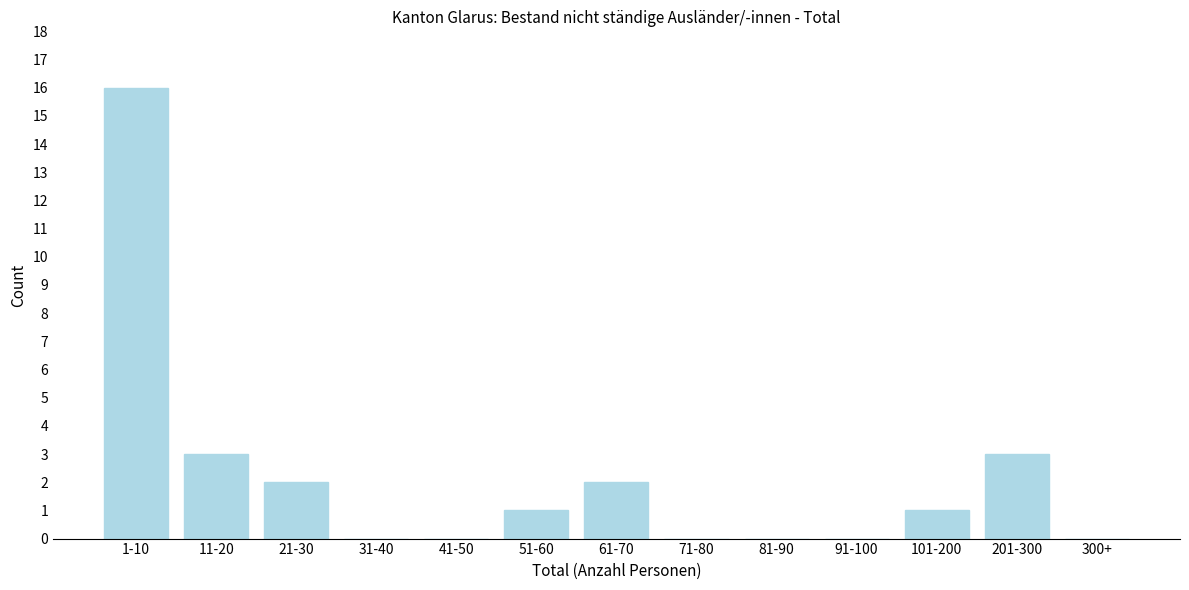

Reading left to right, what are all the values shown in this chart?

1-10=16	11-20=3	21-30=2	31-40=0	41-50=0	51-60=1	61-70=2	71-80=0	81-90=0	91-100=0	101-200=1	201-300=3	300+=0